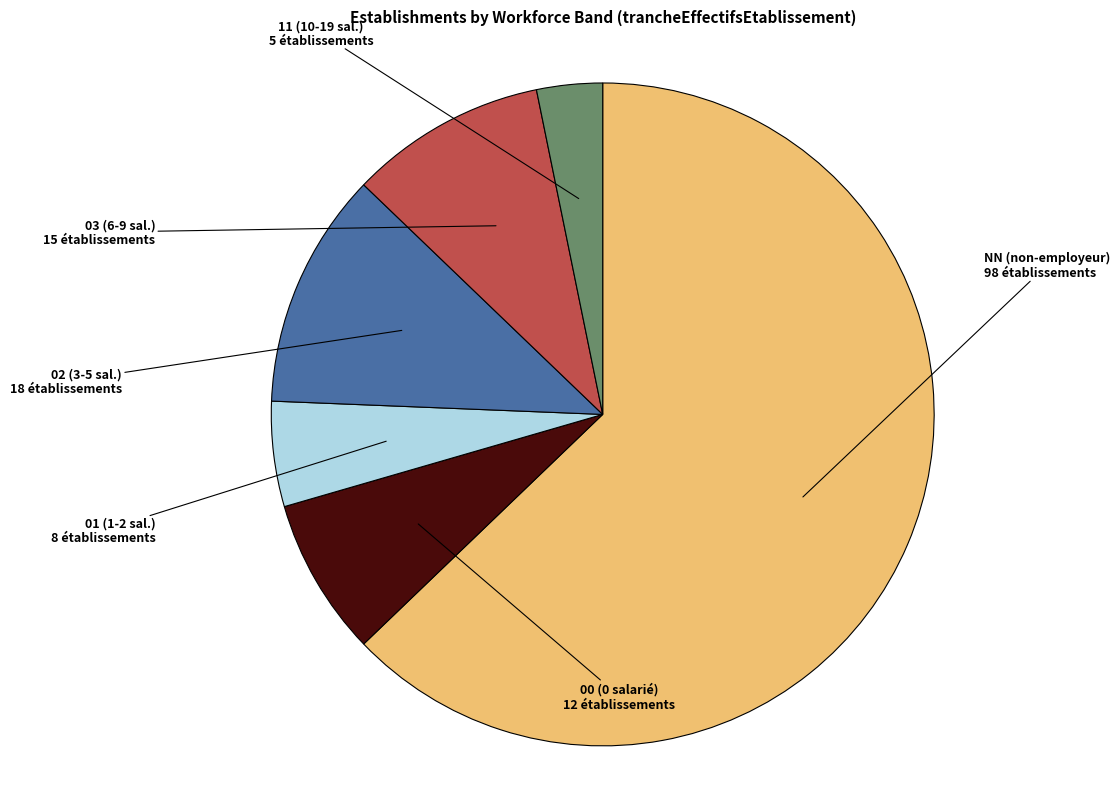

Do 00 (0 salarié) and 01 (1-2 sal.) together represent more than half of the pie?

No